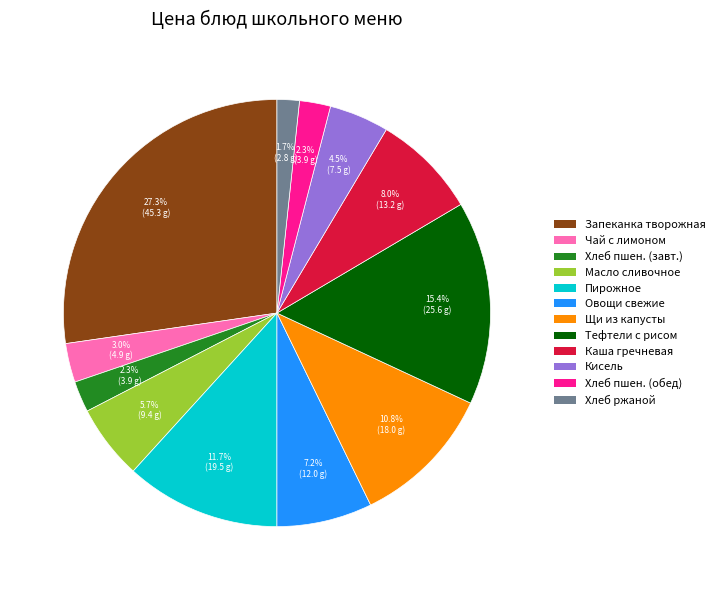

Is there a majority slice in this chart?

No